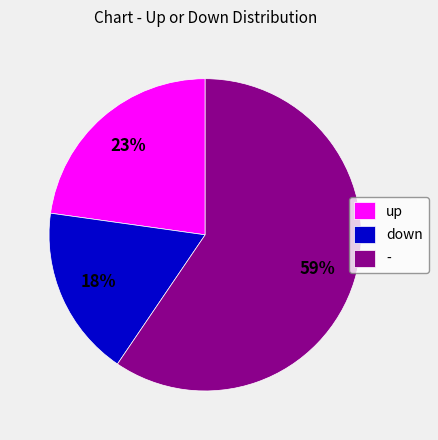

What is the majority slice?

-